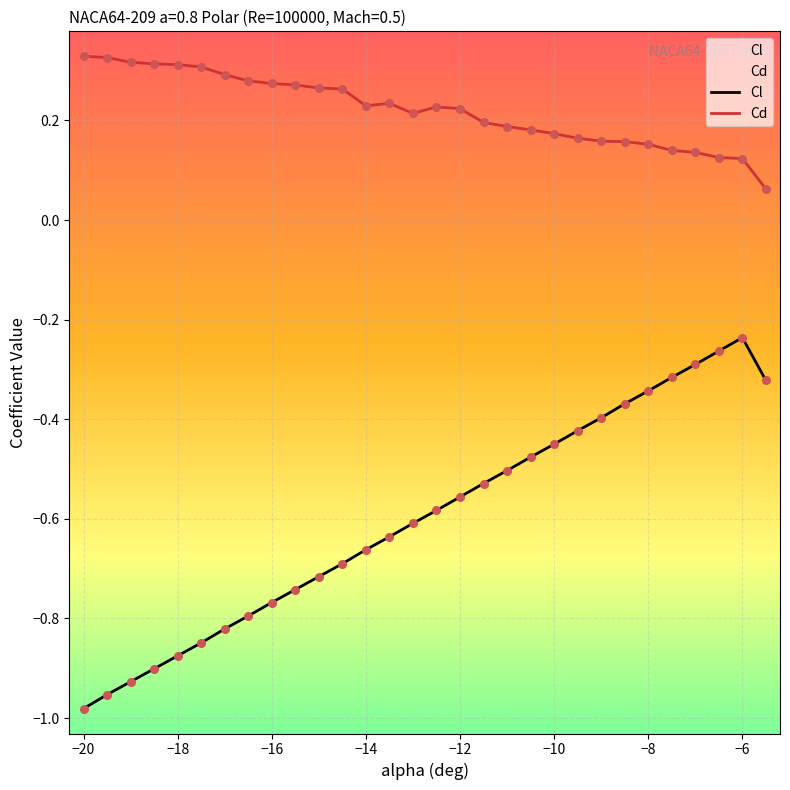

Which series has the largest total across all categories?

Cd